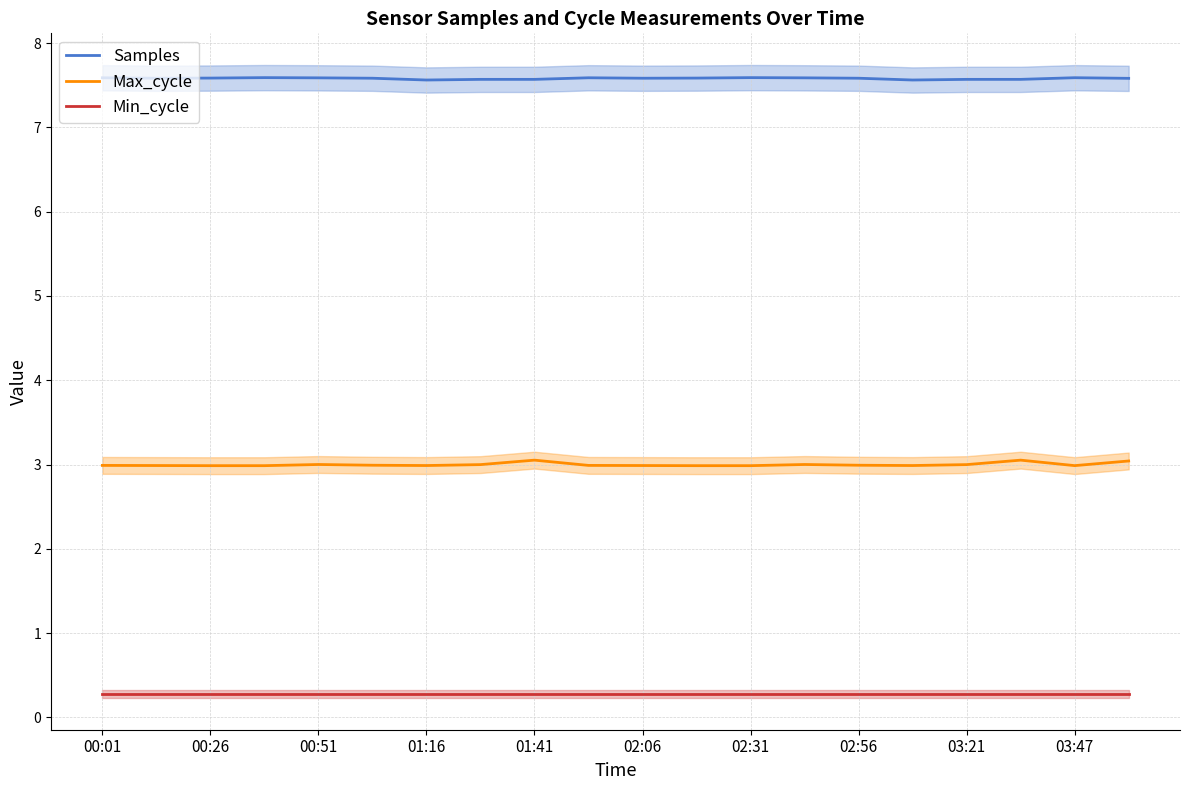

True or false: Max_cycle has a value of 3.0 at 03:21.

True